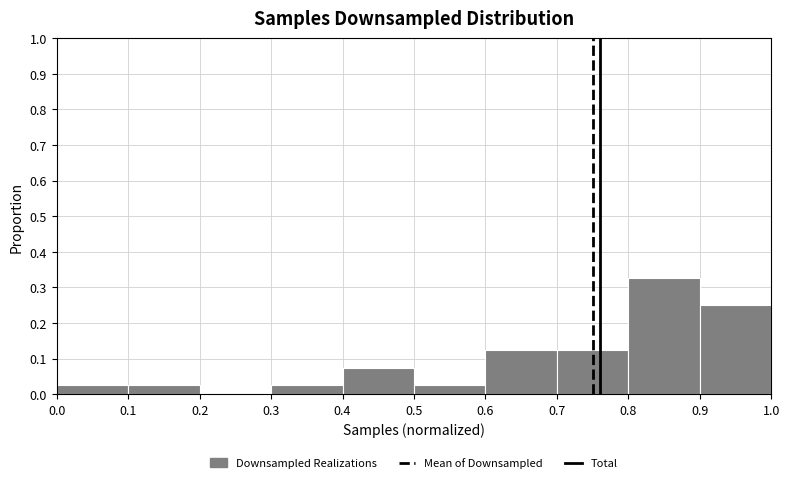

Reading left to right, list every bar in this chart as the range it spans on the x-axis followed by its height. The values are not printed on the chart, so give them approximately, as read against the axis.

0.0 to 0.1: 0.03
0.1 to 0.2: 0.03
0.2 to 0.3: 0
0.3 to 0.4: 0.03
0.4 to 0.5: 0.08
0.5 to 0.6: 0.03
0.6 to 0.7: 0.13
0.7 to 0.8: 0.13
0.8 to 0.9: 0.33
0.9 to 1.0: 0.25